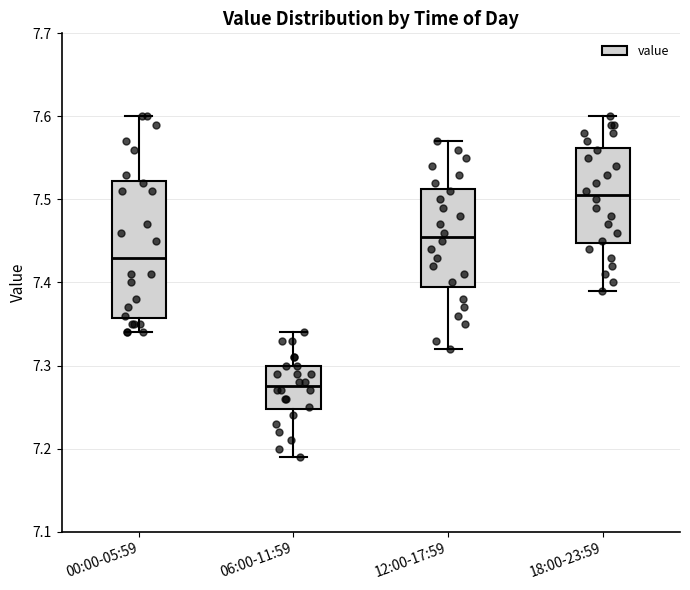

Where does the median line of the box for 12:00-17:59 sit on the y-axis? The values are not printed on the chart, so give them approximately, as read against the axis.

7.46